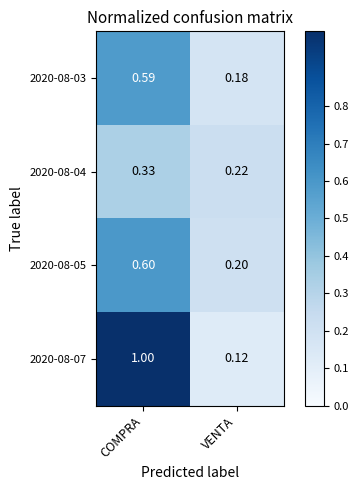

Rank the categories by 2020-08-07 value from lowest to highest.

VENTA, COMPRA